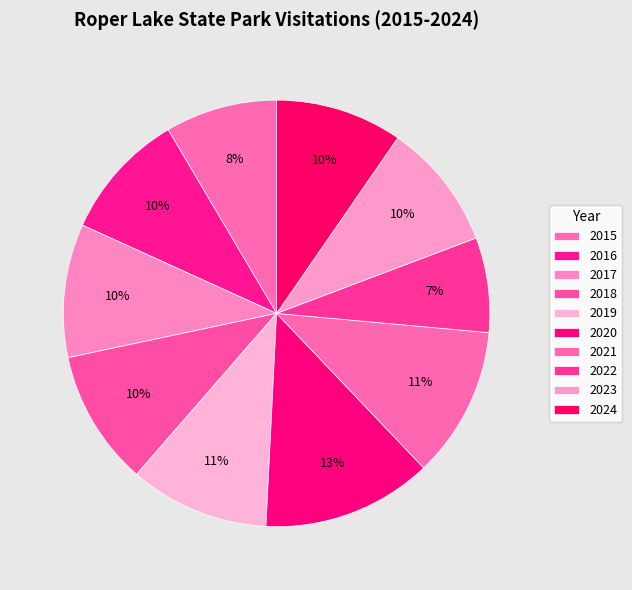

How many slices are in this pie chart?

10